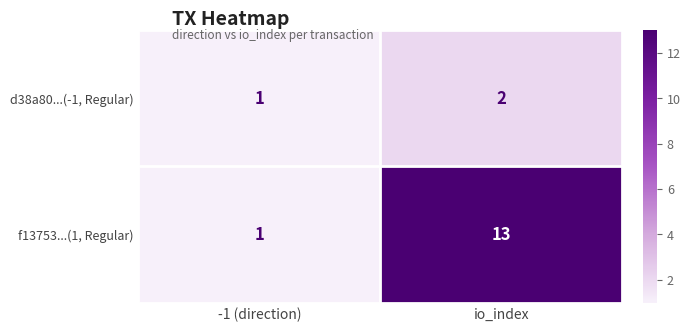

Rank the series by their average value, from highest to lowest.

f13753...(1, Regular), d38a80...(-1, Regular)